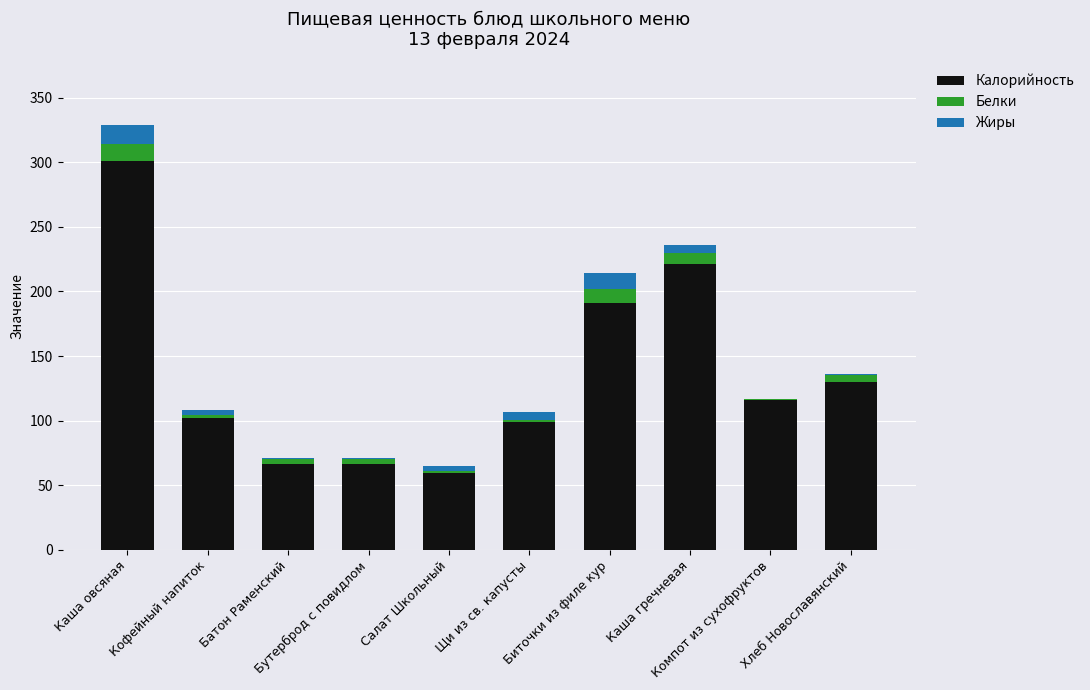

Are the bars horizontal?

No